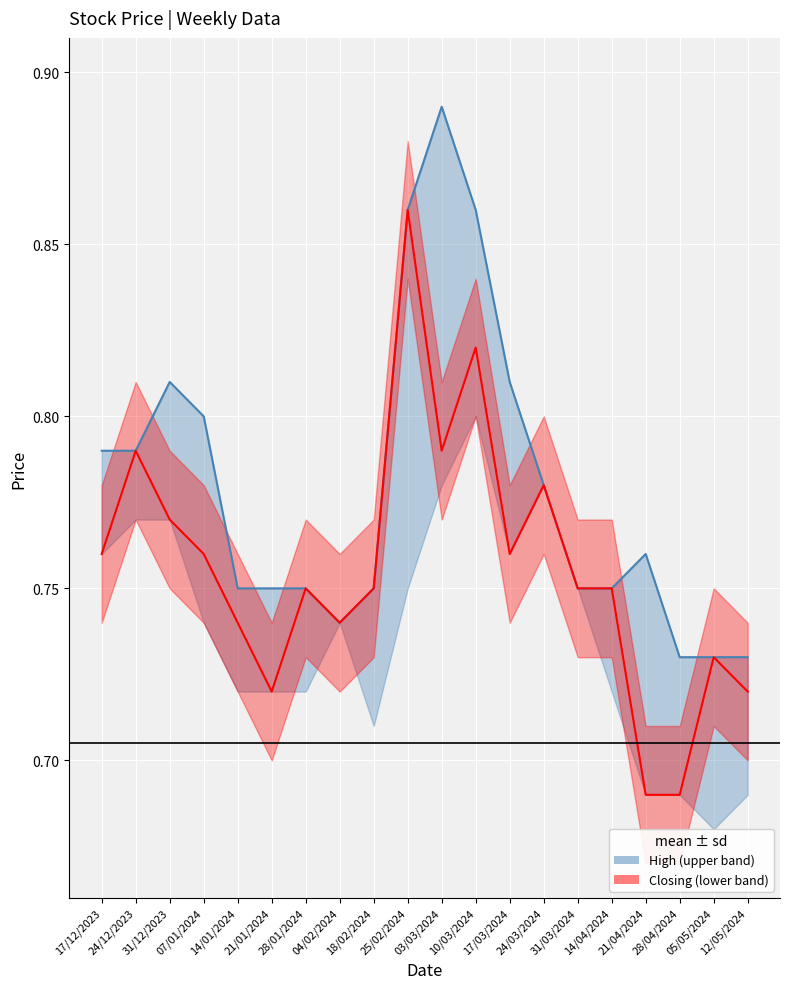

Where is Closing nearest to the value 0?

21/04/2024